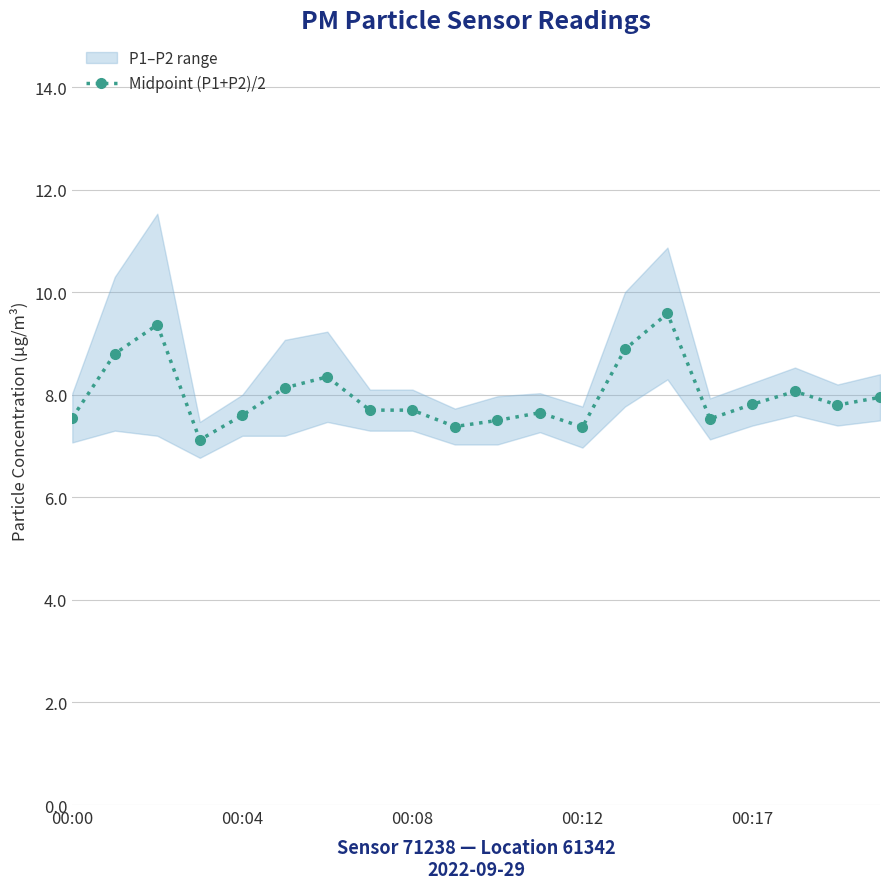

What is the minimum value for Midpoint (P1+P2)/2?

7.1